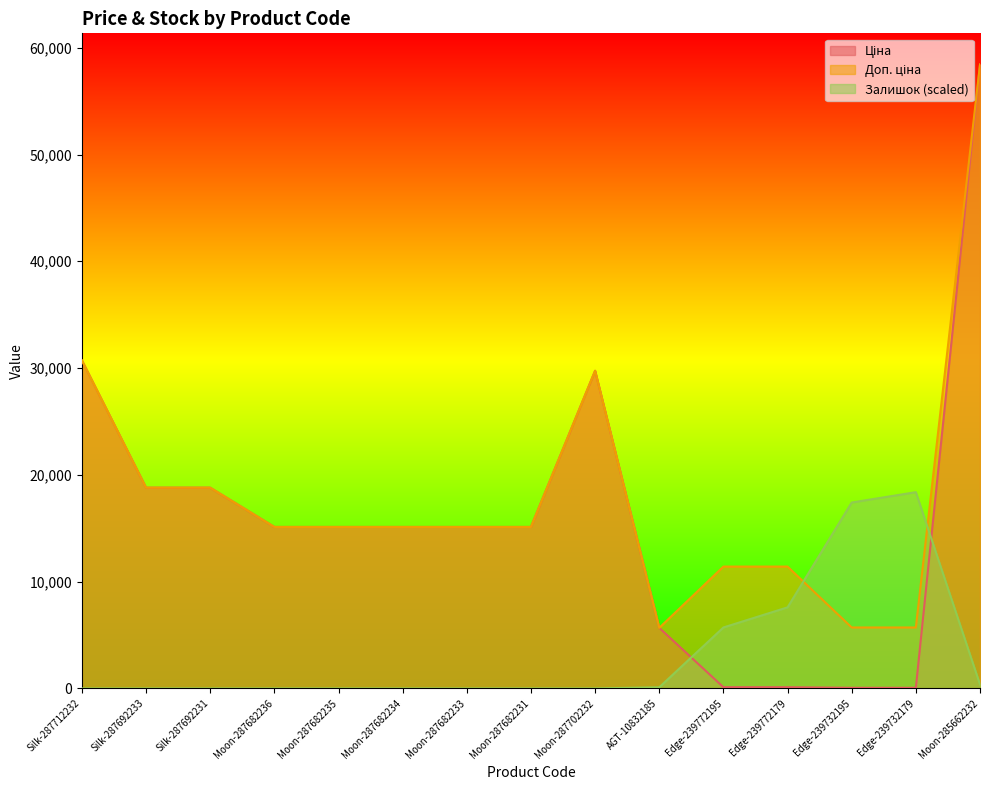

Where do Ціна and Залишок first cross each other?

AGT-10832185 and Edge-239772195